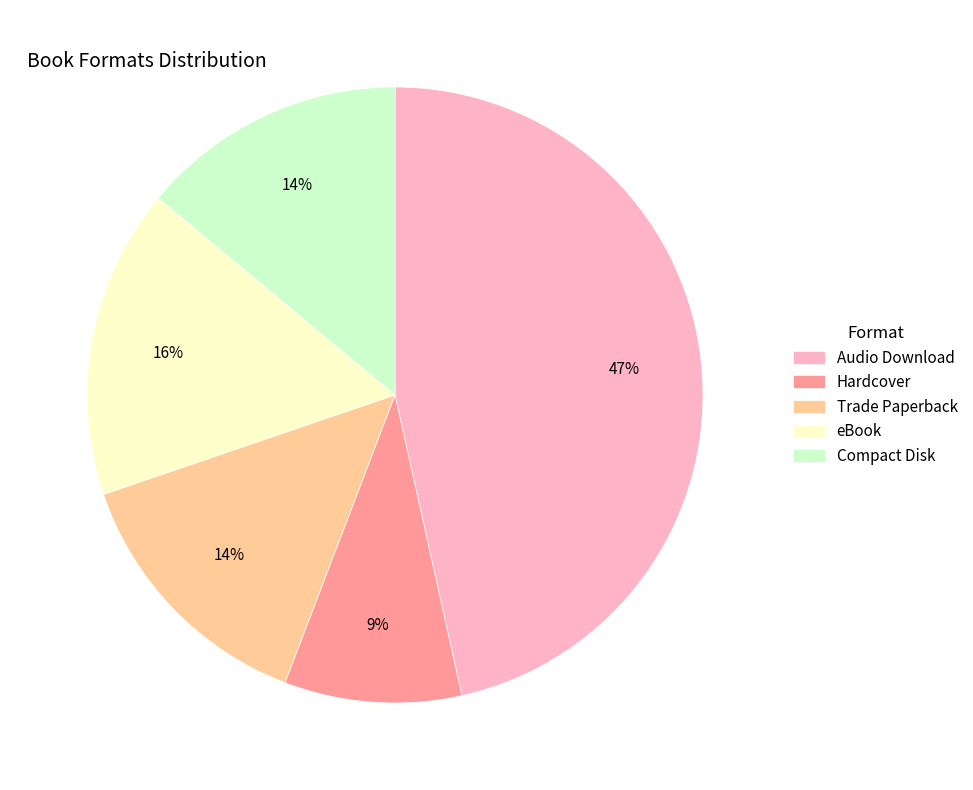

Between Trade Paperback and Audio Download, which is larger?

Audio Download